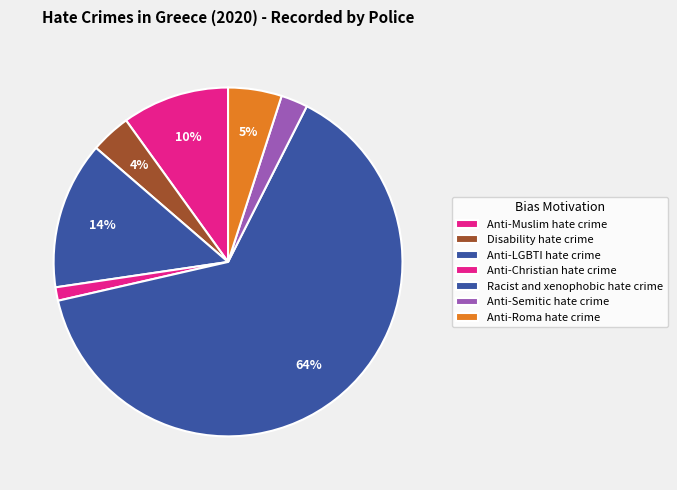

How many slices are in this pie chart?

7